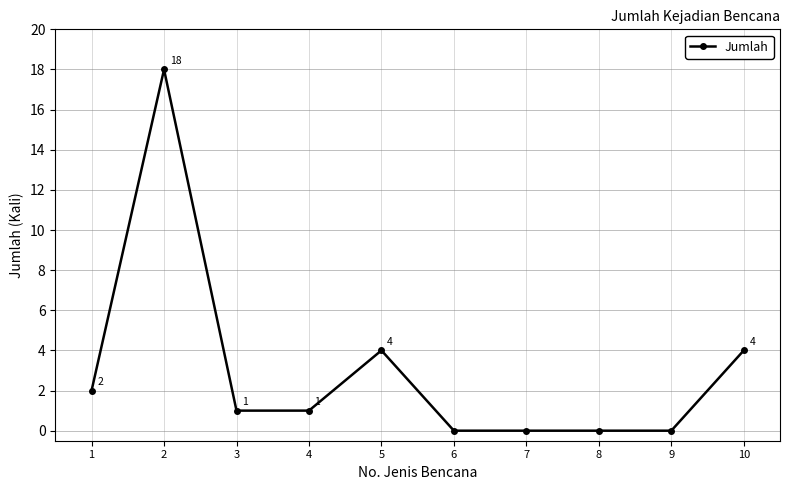

Reading right to left, what are all the values shown in this chart?

10=4	9=0	8=0	7=0	6=0	5=4	4=1	3=1	2=18	1=2